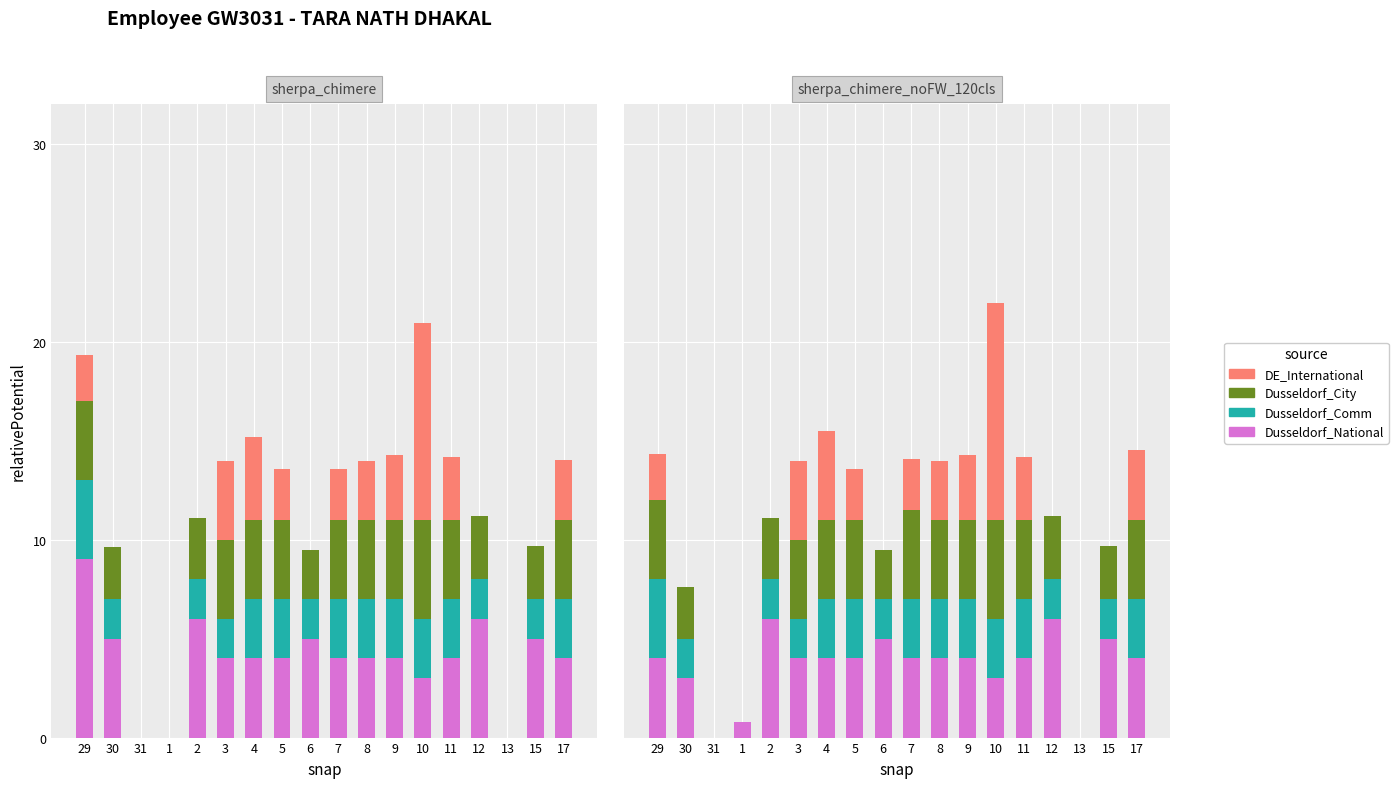

At 3, list the series in order from largest to smallest.

Dusseldorf_National, Dusseldorf_City, DE_International, Dusseldorf_Comm